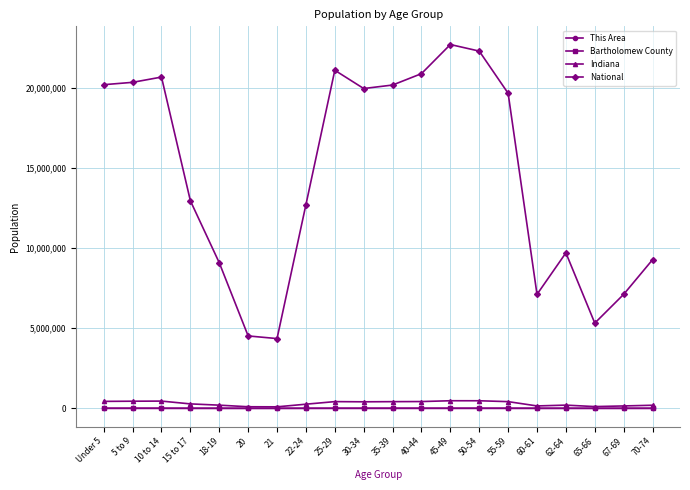

What is the approximate value of Bartholomew County at 22-24, to the nearest 10?

2580